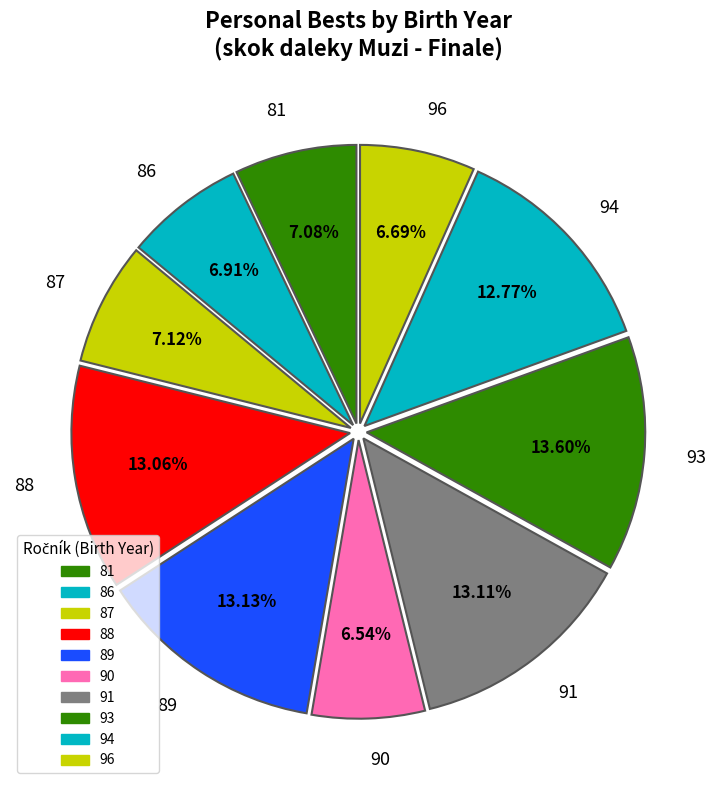

Which has a higher value, 96 or 88?

88